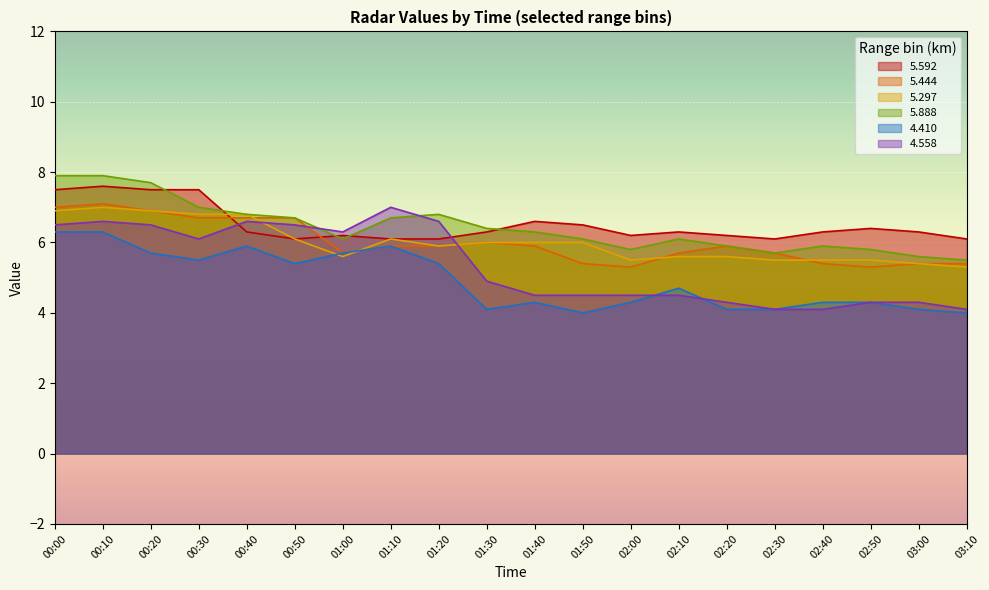

What is the minimum value for   5.592?

6.1